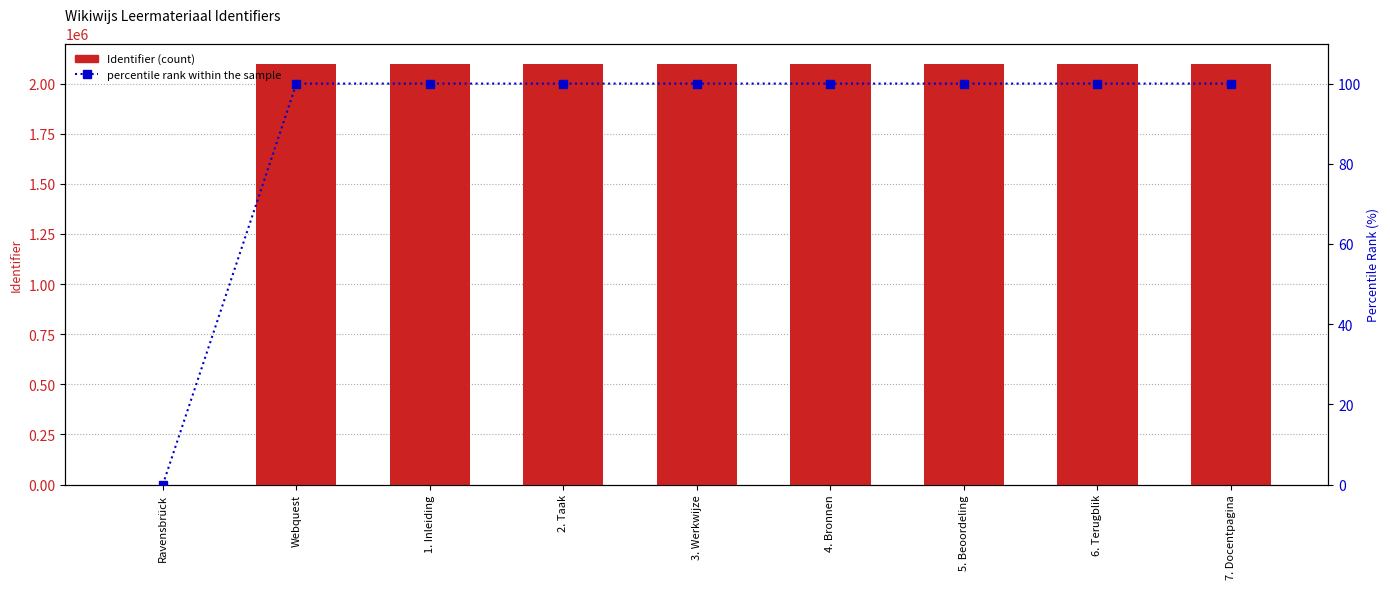

True or false: percentile rank within the sample has a value of 100 at 6. Terugblik.

True